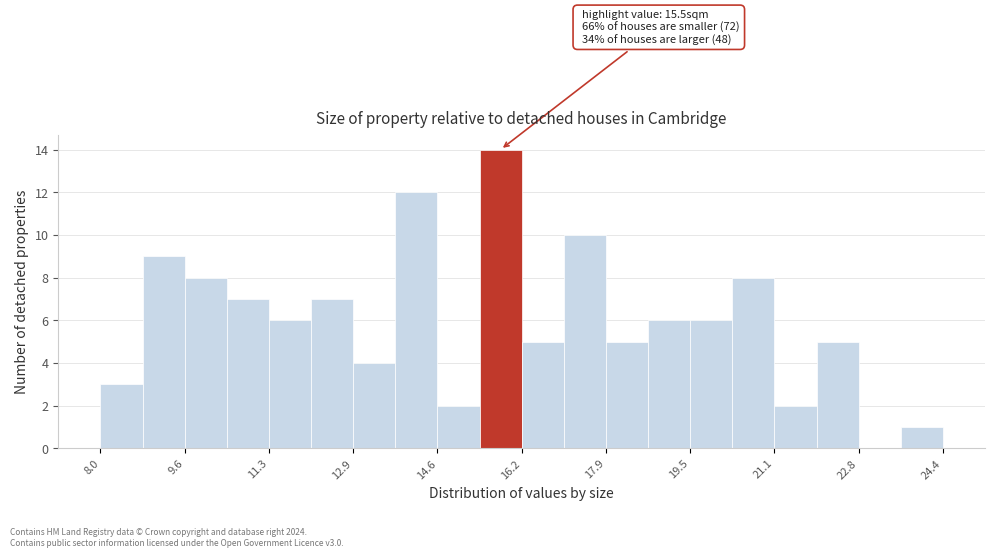

Over which range of the x-axis is the bar tallest?

15.4 to 16.2